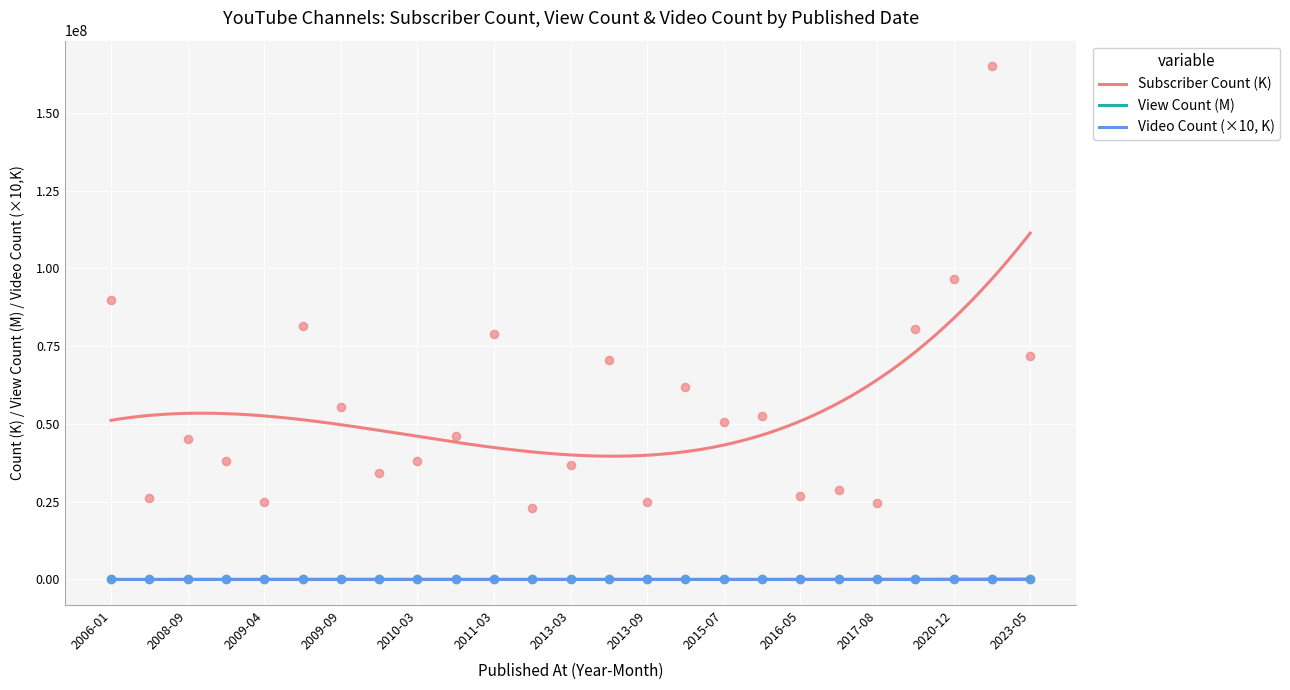

True or false: Subscriber Count (K) and View Count (M) cross at least once.

False